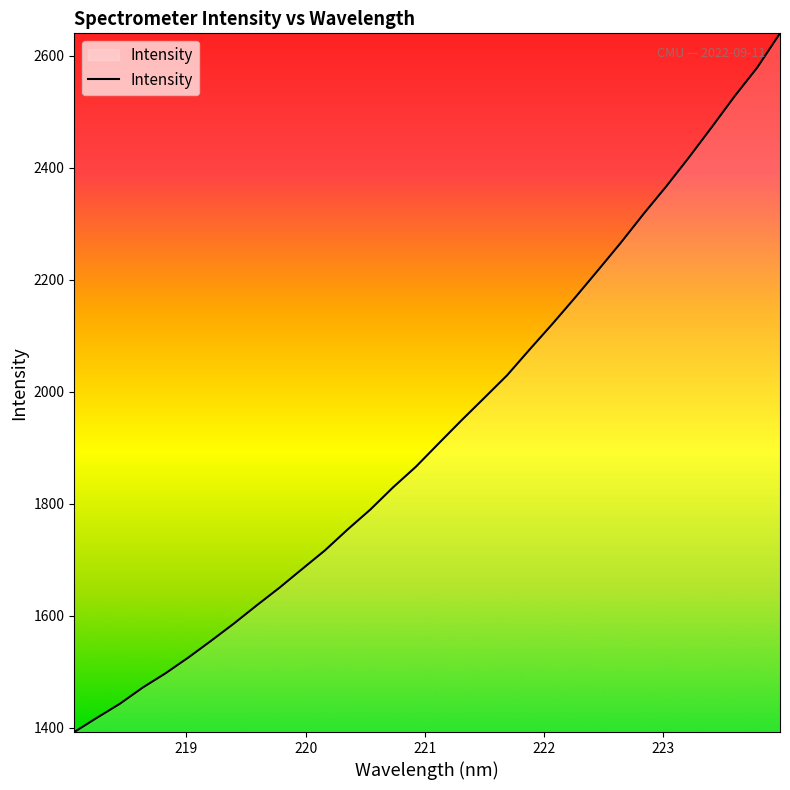

What is the difference between the maximum and minimum values?

1248.3